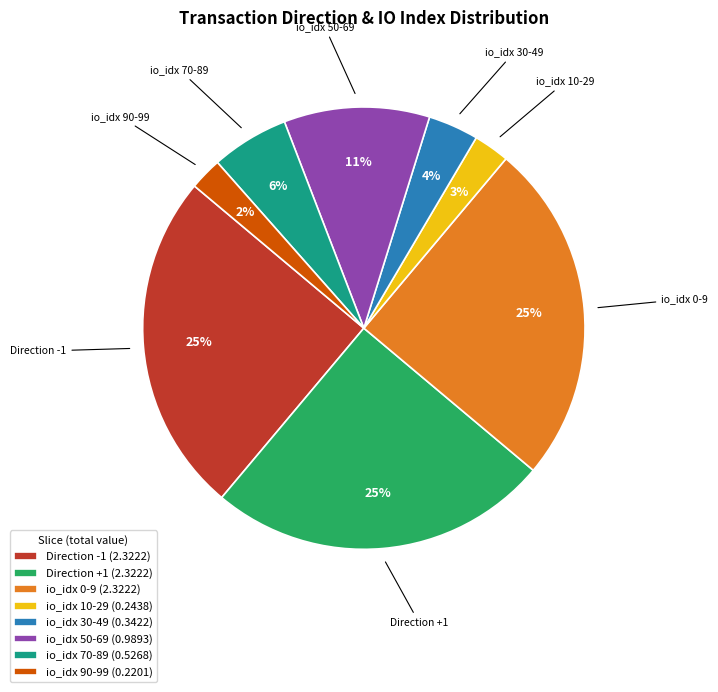

Does io_idx 30-49 (0.3422) represent more than half of the total?

No